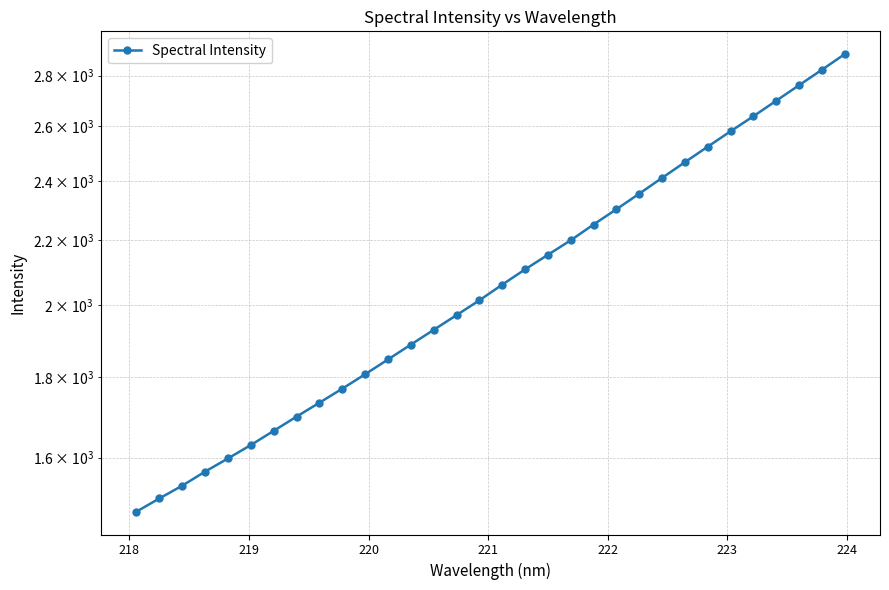

What is the maximum value shown in the chart?

2889.6